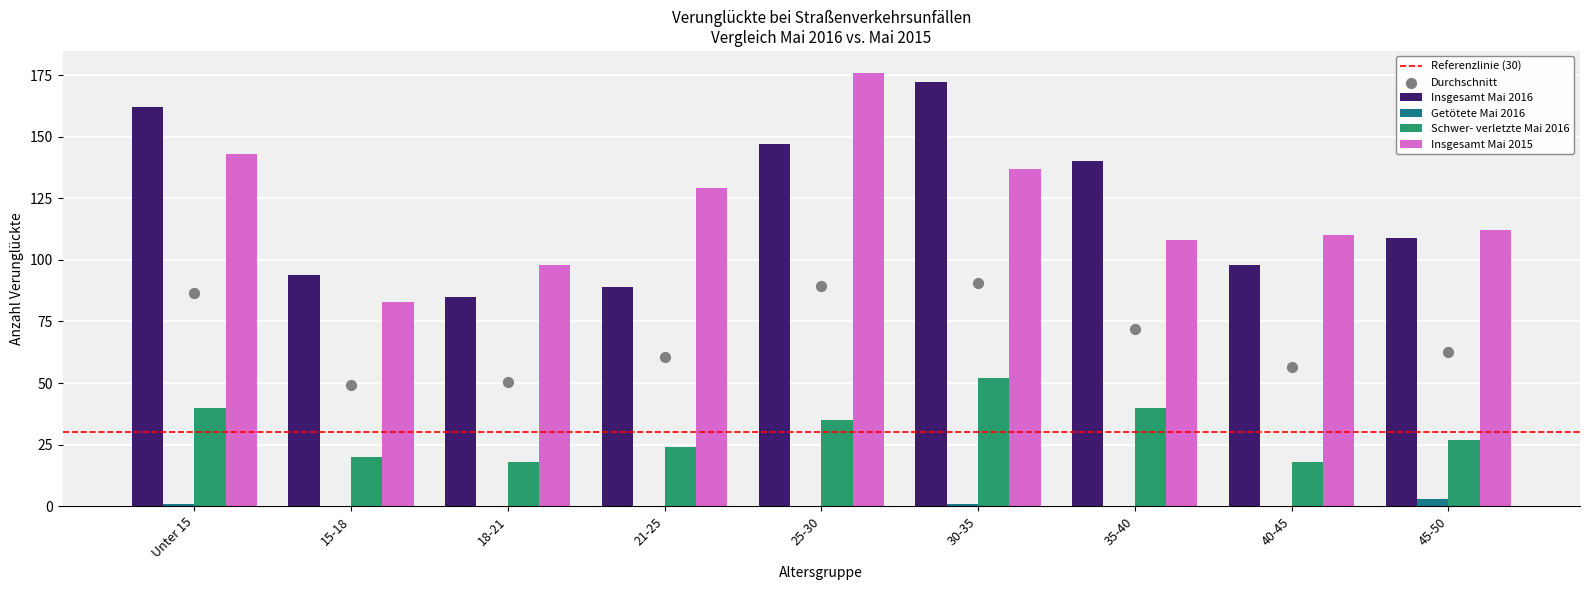

Which series contains the lowest Y value?

Getötete Mai 2016